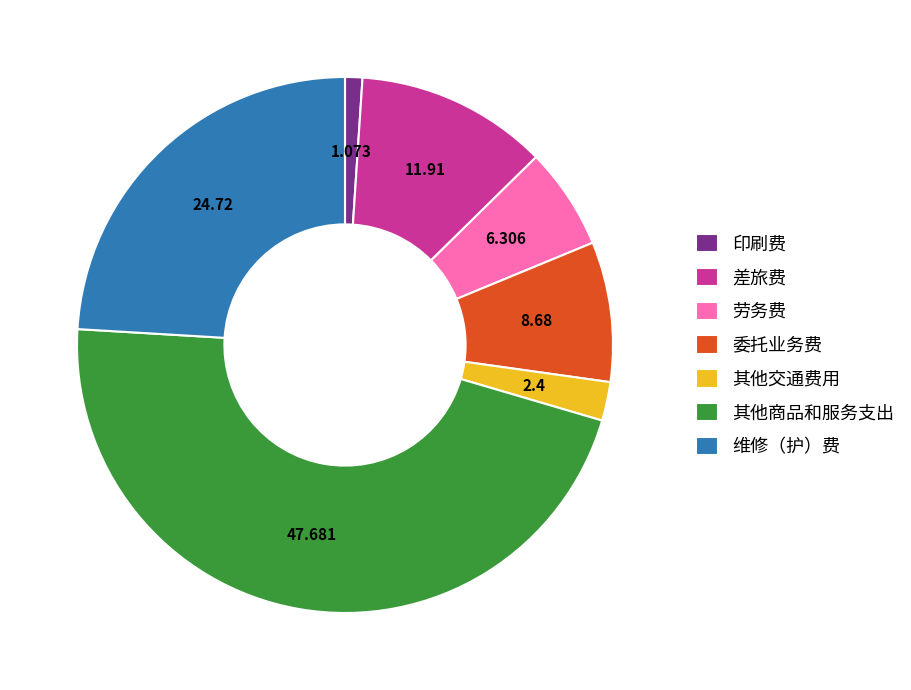

Do 其他交通费用 and 维修（护）费 together represent more than half of the pie?

No